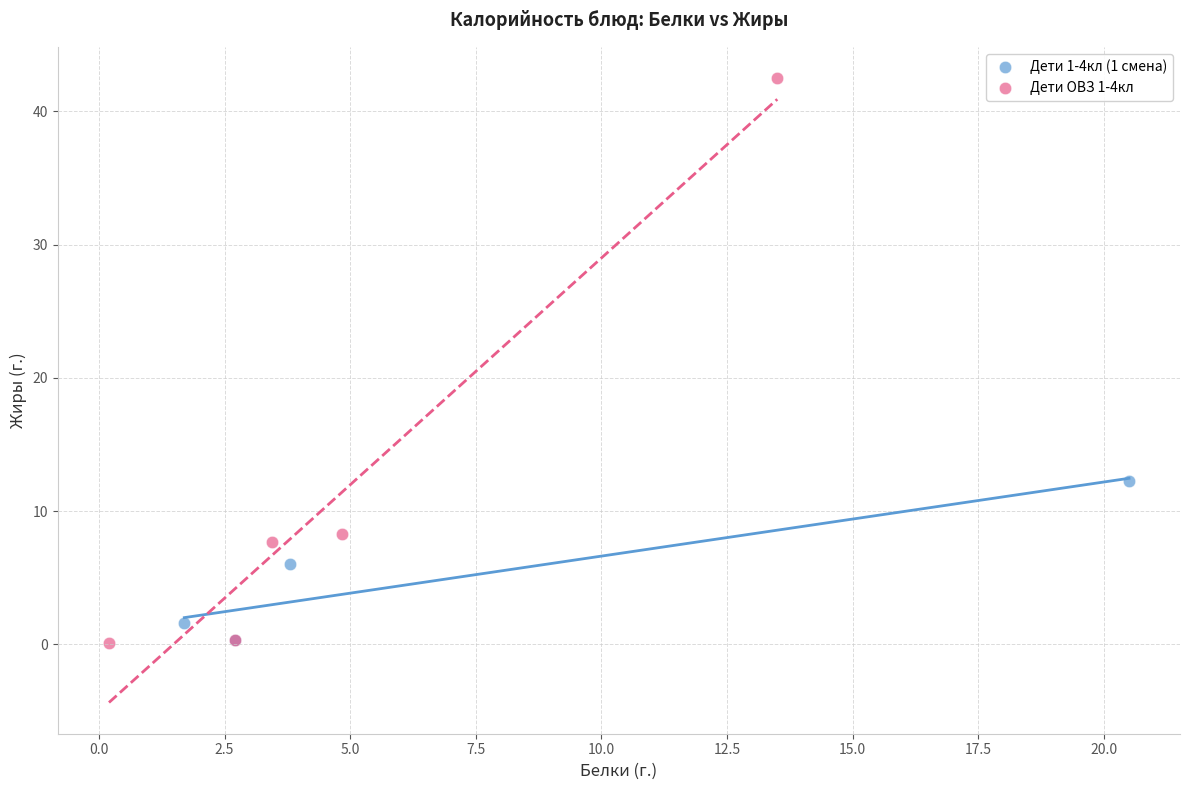

Which series has the widest spread of Y values?

Дети ОВЗ 1-4кл